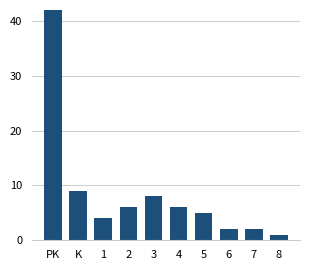

Reading left to right, what are all the values shown in this chart?

42	9	4	6	8	6	5	2	2	1